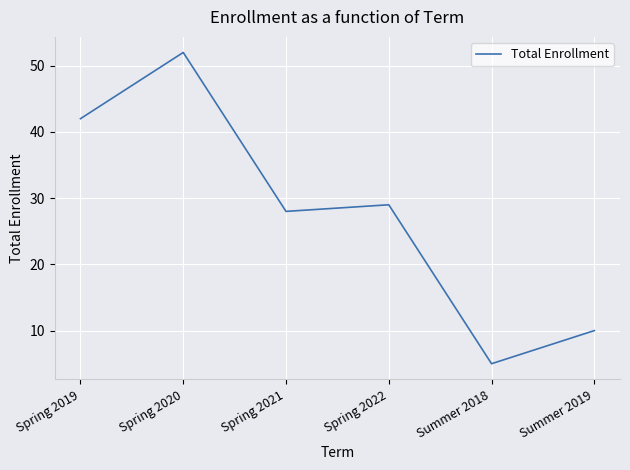

Between Spring 2019 and Summer 2018, which is larger?

Spring 2019